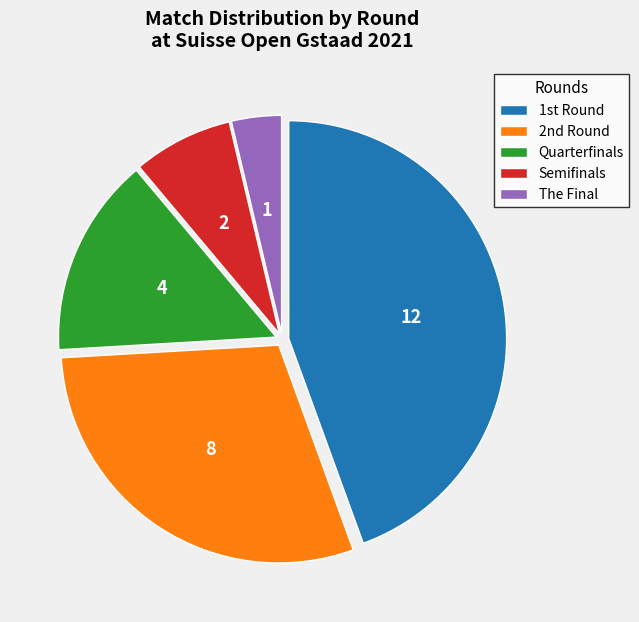

Which has a higher value, The Final or Quarterfinals?

Quarterfinals